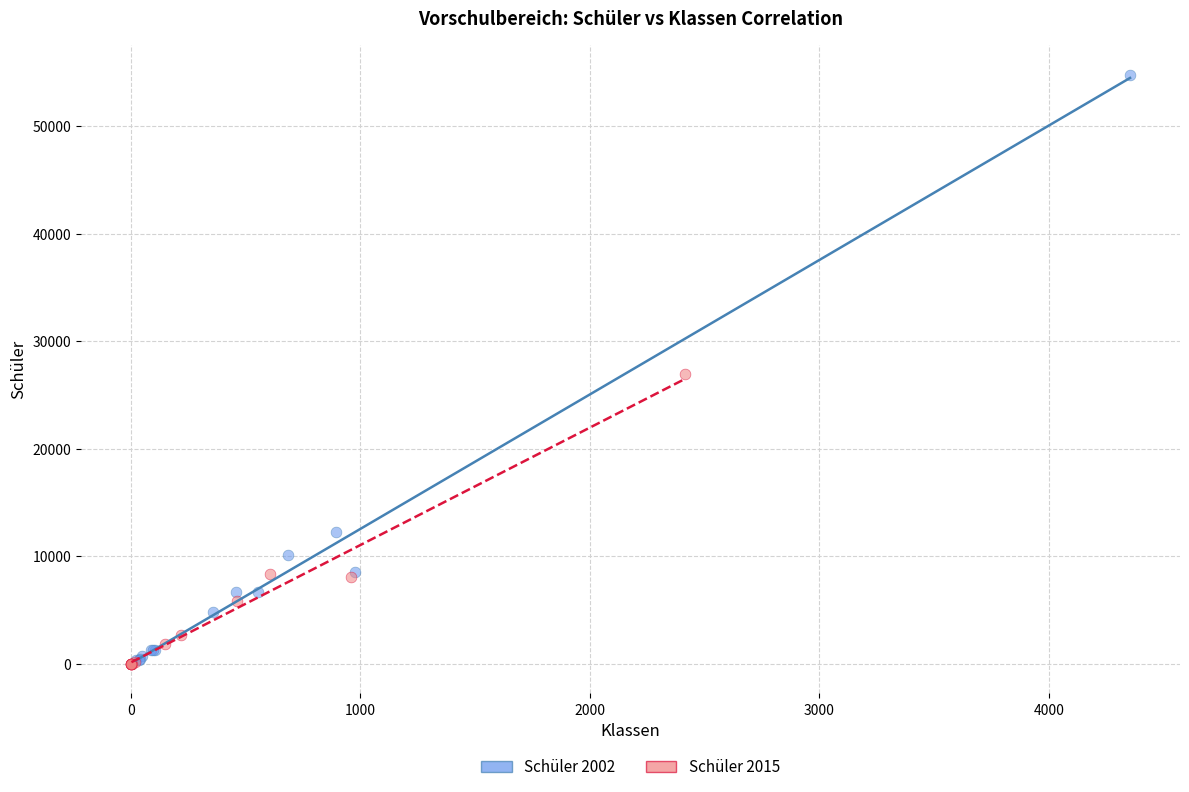

Which series has the widest spread of Y values?

Schüler 2002